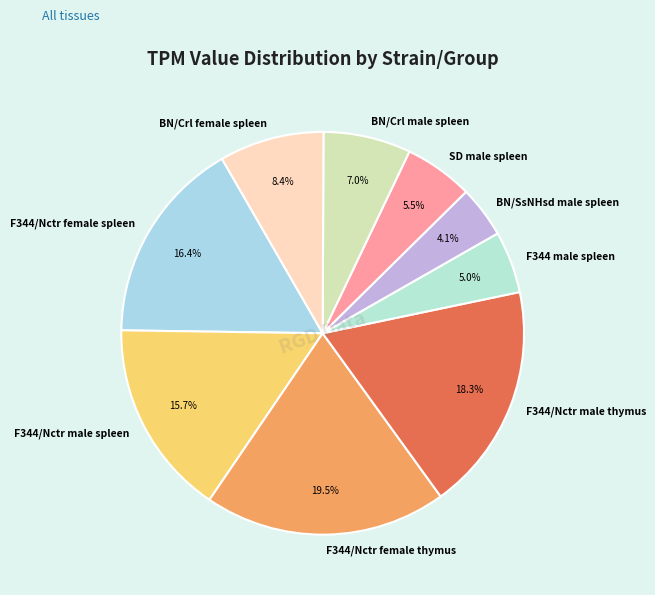

Is the sum of BN/SsNHsd male spleen and F344/Nctr male thymus greater than half?

No